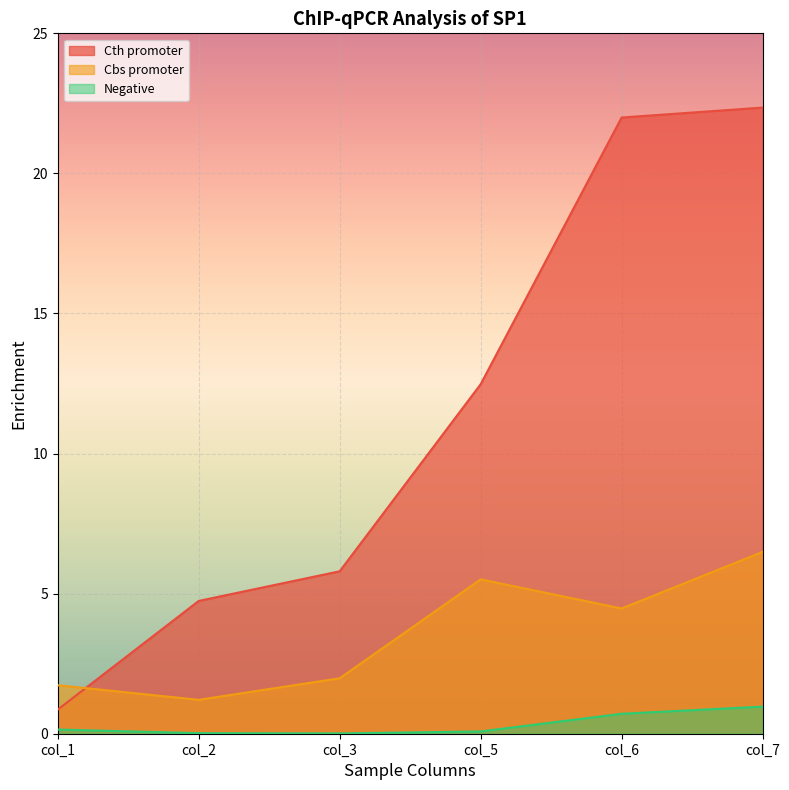

Rank the series by their average value, from lowest to highest.

Negative, Cbs promoter, Cth promoter